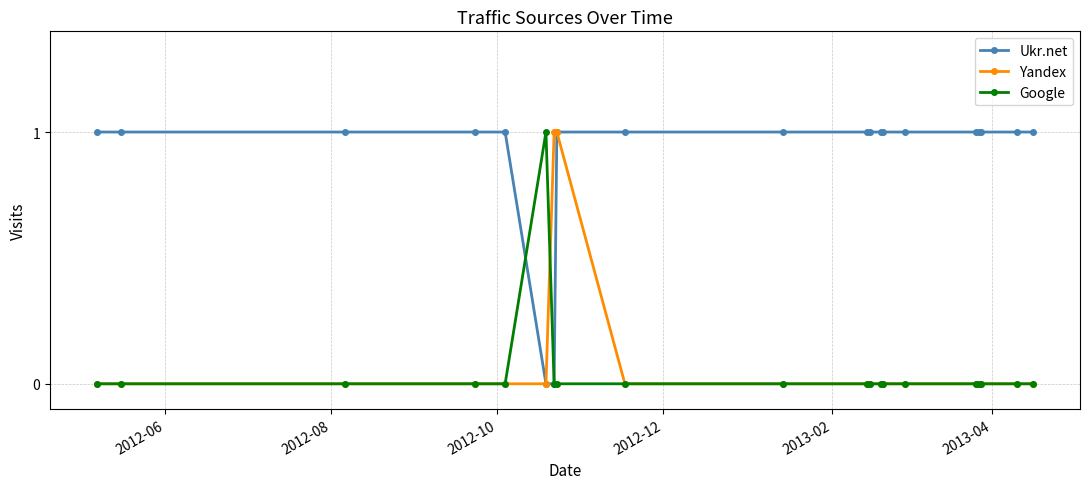

Which series has the largest total across all categories?

Ukr.net